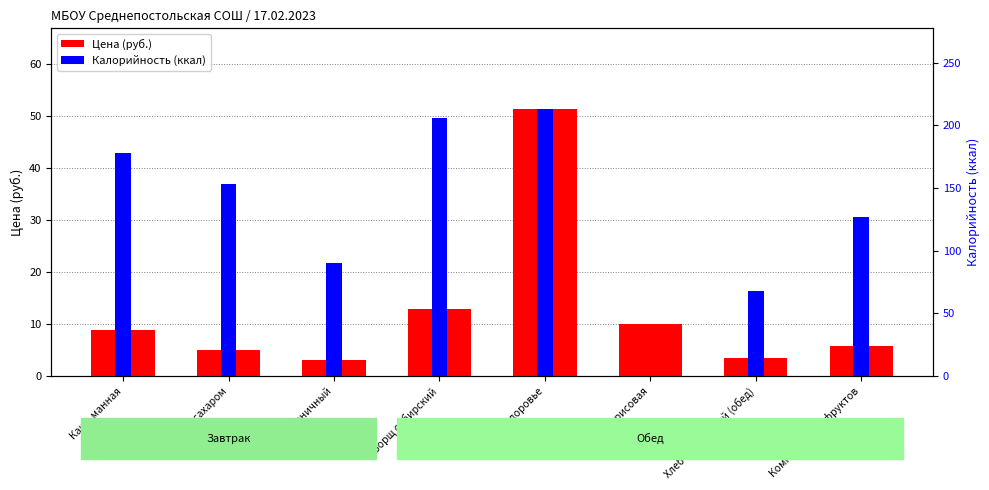

List the series in order of their overall mean, lowest first.

Цена (руб.), Калорийность (ккал)